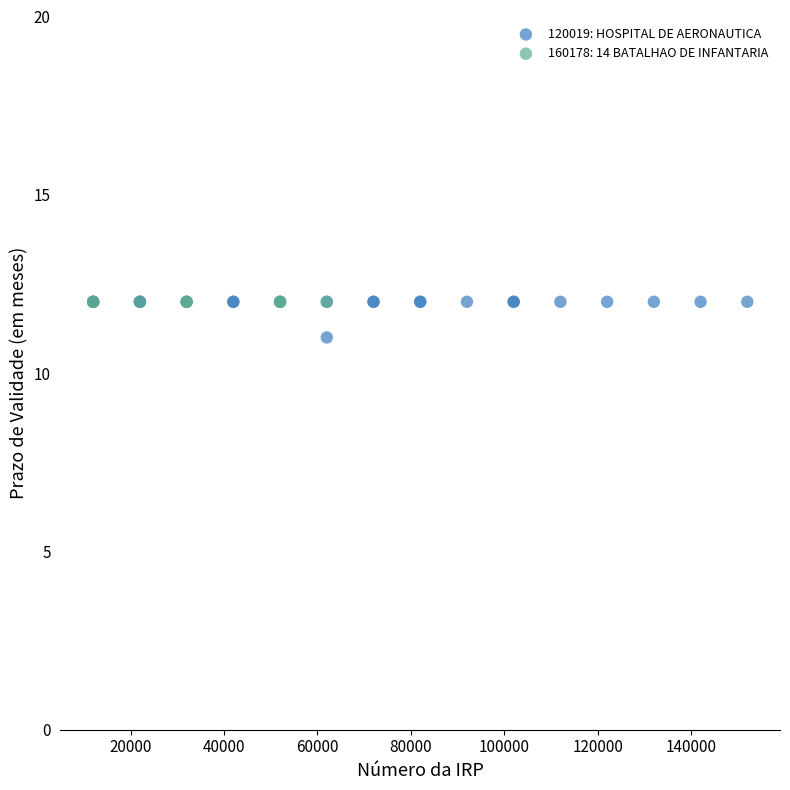

Which series reaches the minimum Y coordinate?

120019: HOSPITAL DE AERONAUTICA